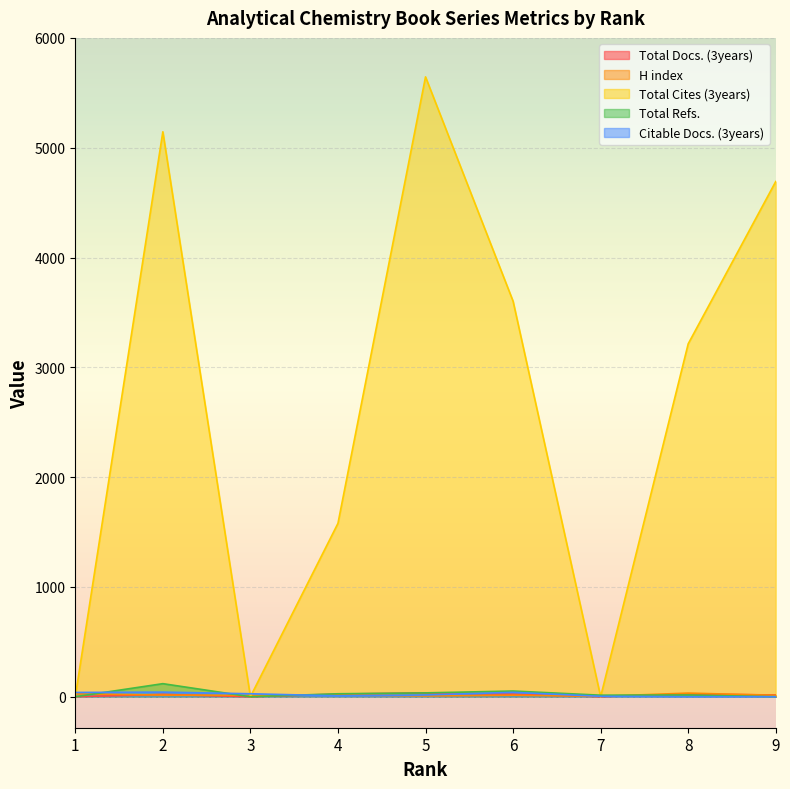

At which label does Total Cites (3years) first exceed 3214?

2